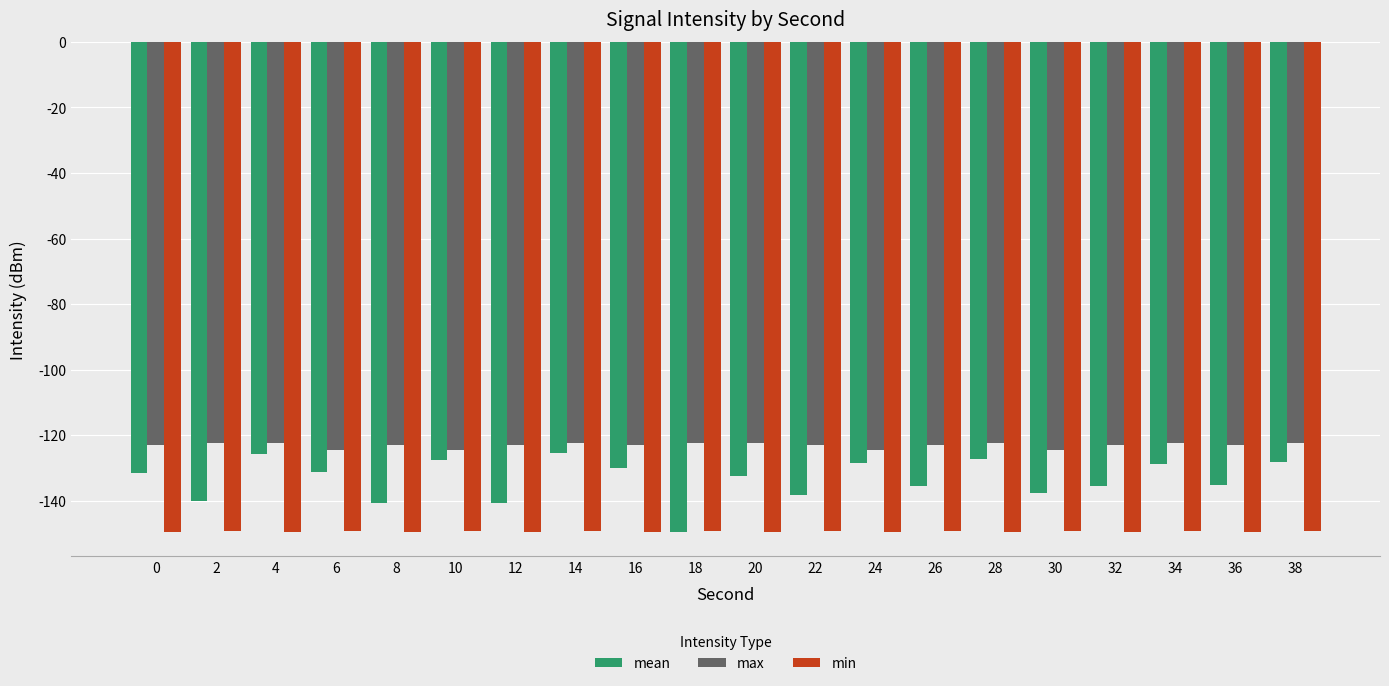

List the series in order of their overall mean, highest first.

max, mean, min